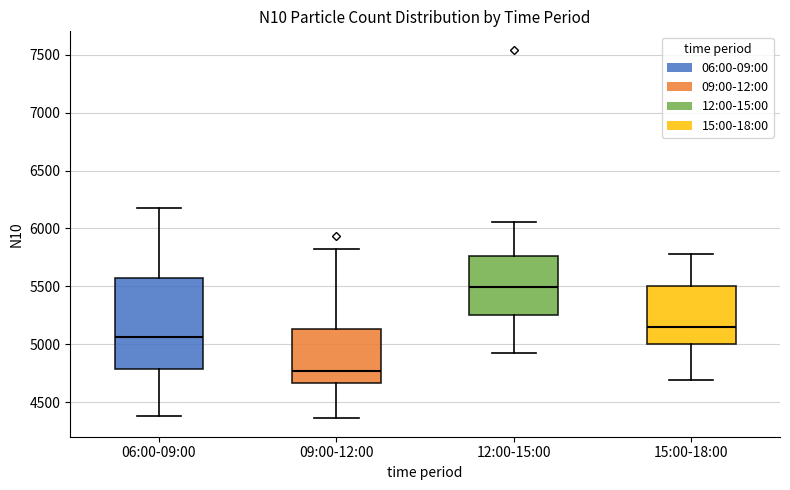

Reading left to right, transcribe this box plot: for each box, give where its median line is, the range the box spans, and where its two whiskers end, as read against the y-axis. The values are not printed on the chart, so give them approximately, as read against the axis.

06:00-09:00: median 5050, box 4800 to 5550, whiskers 4400 to 6200
09:00-12:00: median 4750, box 4650 to 5150, whiskers 4350 to 5800
12:00-15:00: median 5500, box 5250 to 5750, whiskers 4900 to 6050
15:00-18:00: median 5150, box 5000 to 5500, whiskers 4700 to 5800